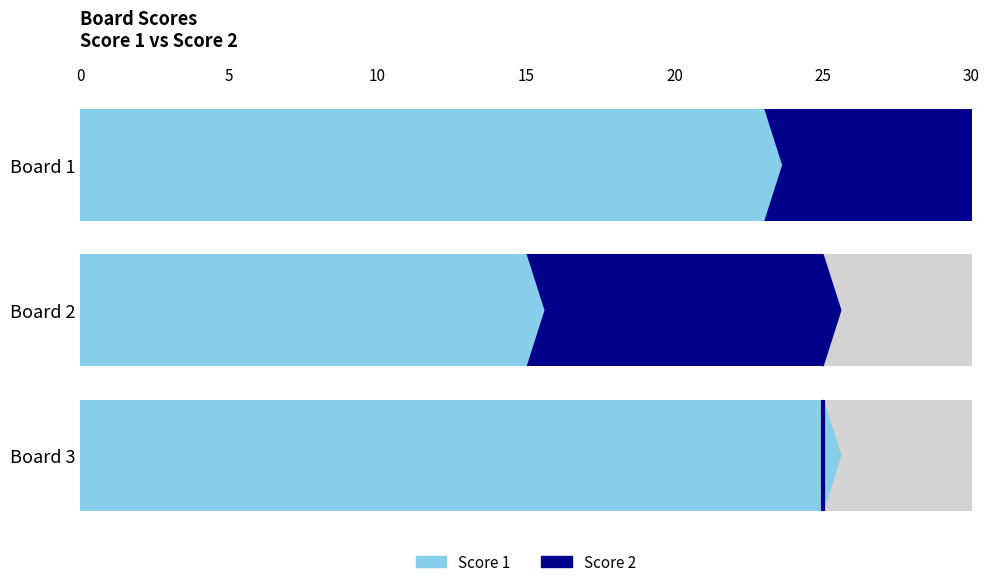

At Board 2, list the series in order from smallest to largest.

Score 2, Score 1